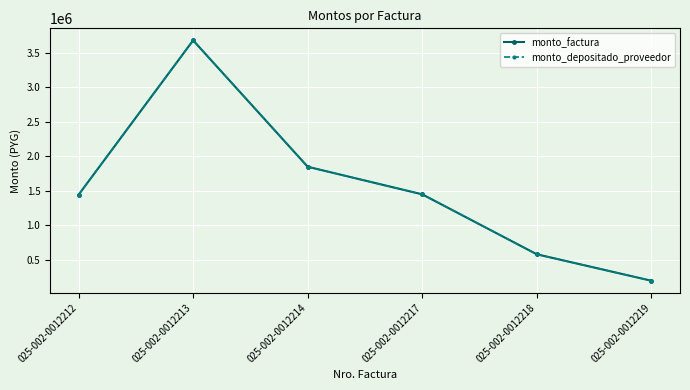

Is this an area chart (filled region under the line)?

No